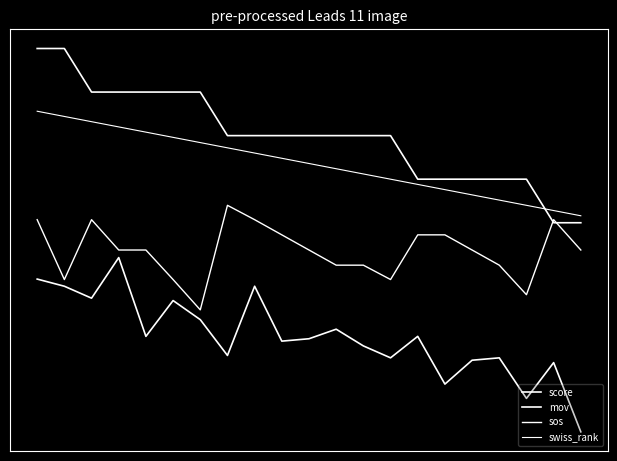

Does the chart display data point markers on the line(s)?

No